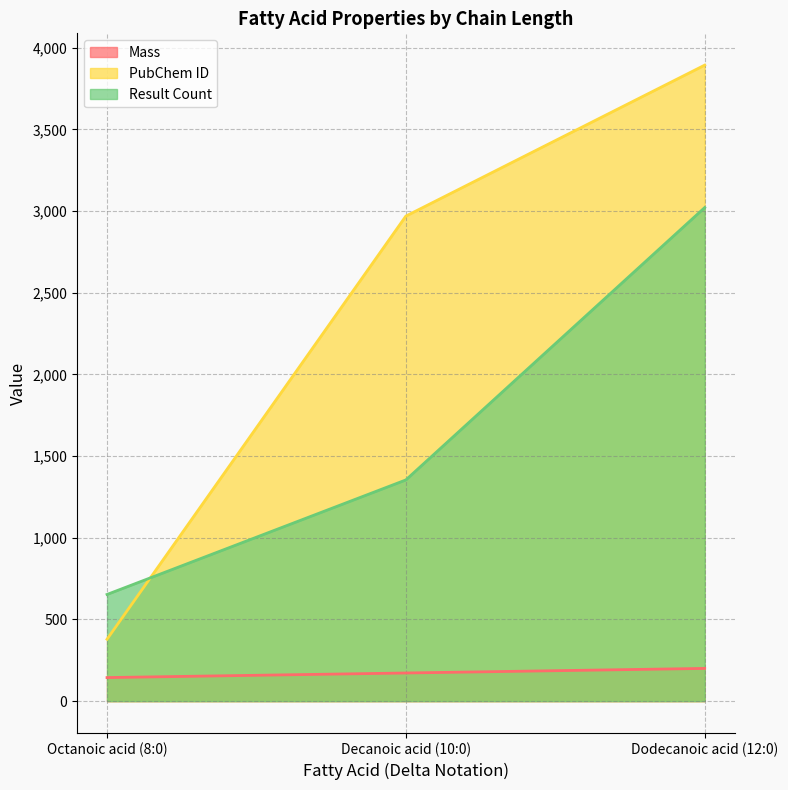

At which label does PubChem ID reach its minimum?

Octanoic acid (8:0)